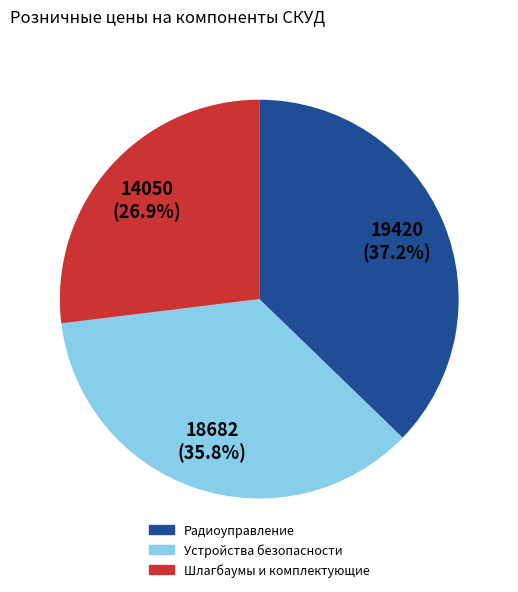

Is there a majority slice in this chart?

No